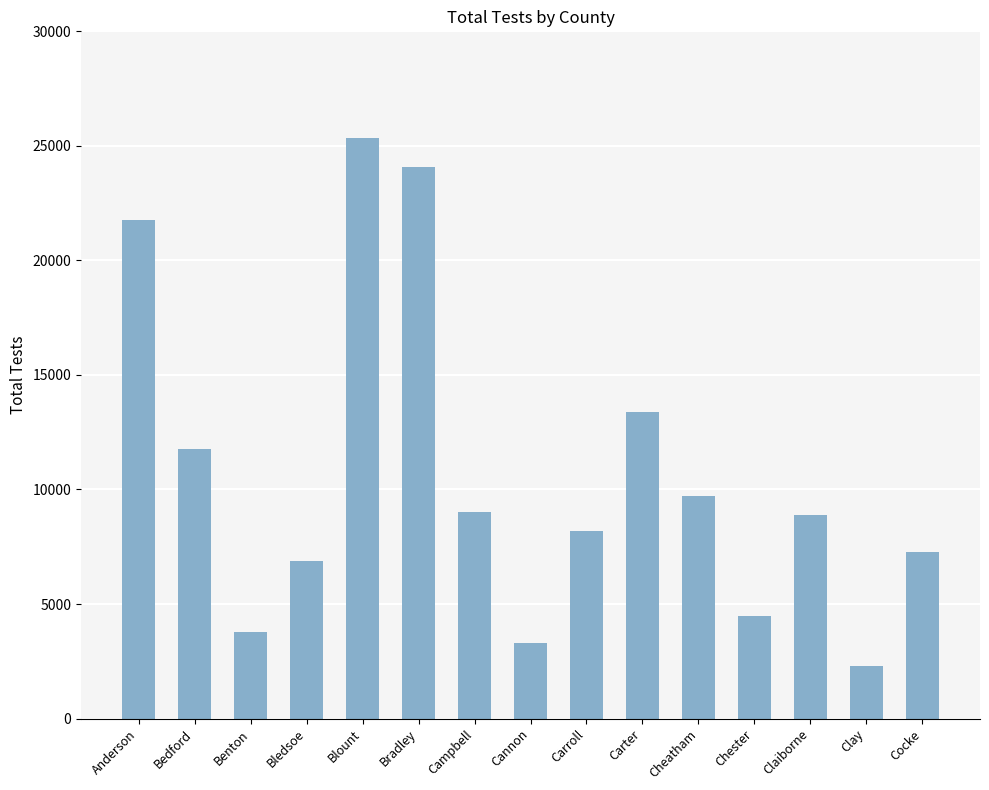

What is the greatest value displayed?

25332